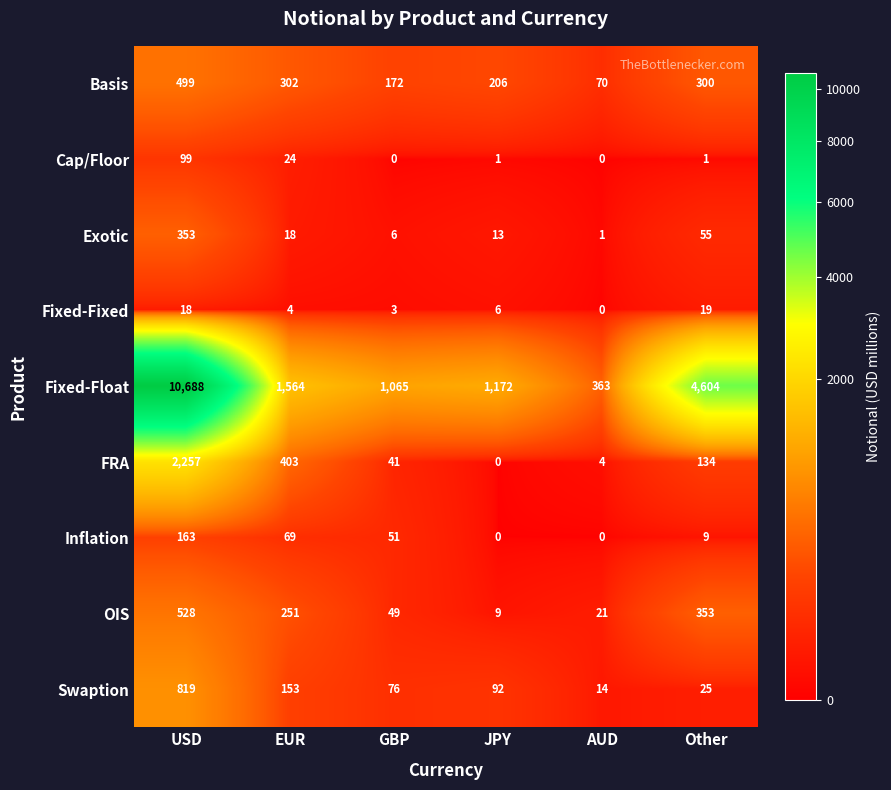

The value of Cap/Floor at Other is 0. True or false?

False